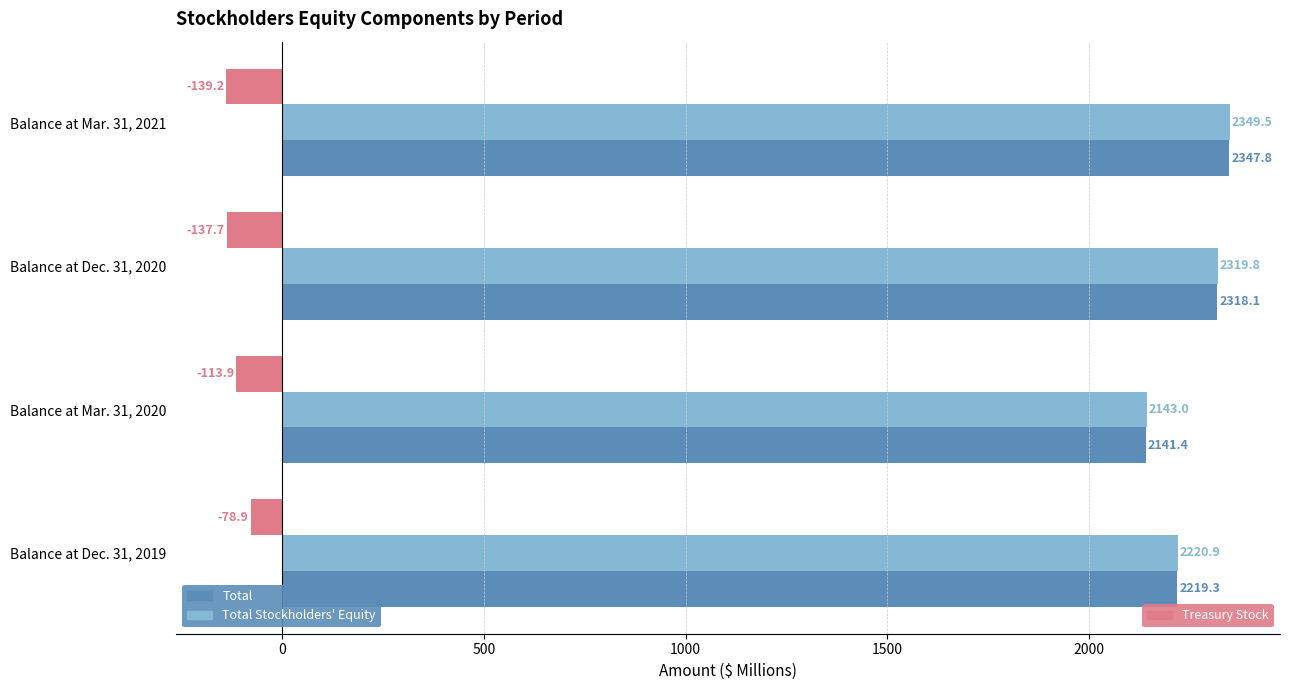

How many data points does each series have?

4